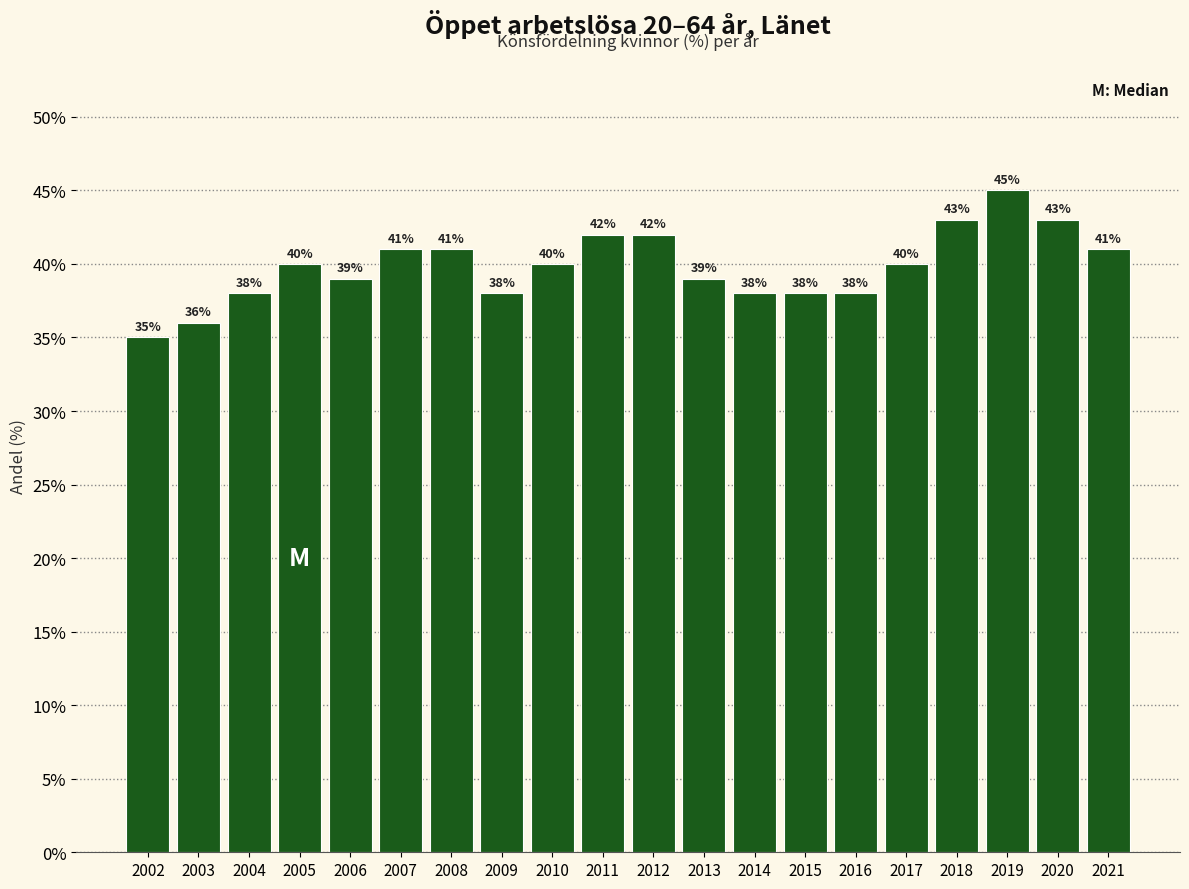

Reading left to right, extract all data points from this chart.

35	36	38	40	39	41	41	38	40	42	42	39	38	38	38	40	43	45	43	41